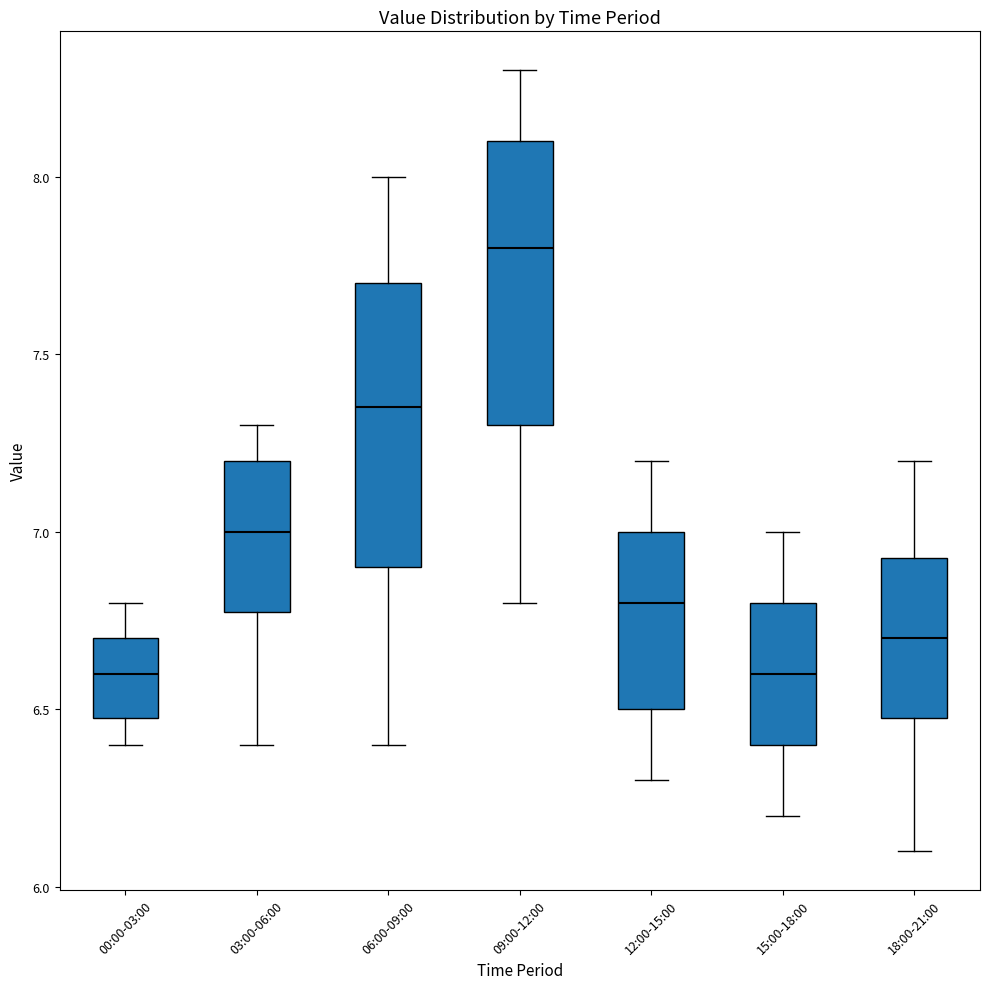

Reading left to right, transcribe this box plot: for each box, give where its median line is, the range the box spans, and where its two whiskers end, as read against the y-axis. The values are not printed on the chart, so give them approximately, as read against the axis.

00:00-03:00: median 6.60, box 6.50 to 6.70, whiskers 6.40 to 6.80
03:00-06:00: median 7.00, box 6.80 to 7.20, whiskers 6.40 to 7.30
06:00-09:00: median 7.35, box 6.90 to 7.70, whiskers 6.40 to 8.00
09:00-12:00: median 7.80, box 7.30 to 8.10, whiskers 6.80 to 8.30
12:00-15:00: median 6.80, box 6.50 to 7.00, whiskers 6.30 to 7.20
15:00-18:00: median 6.60, box 6.40 to 6.80, whiskers 6.20 to 7.00
18:00-21:00: median 6.70, box 6.50 to 6.95, whiskers 6.10 to 7.20